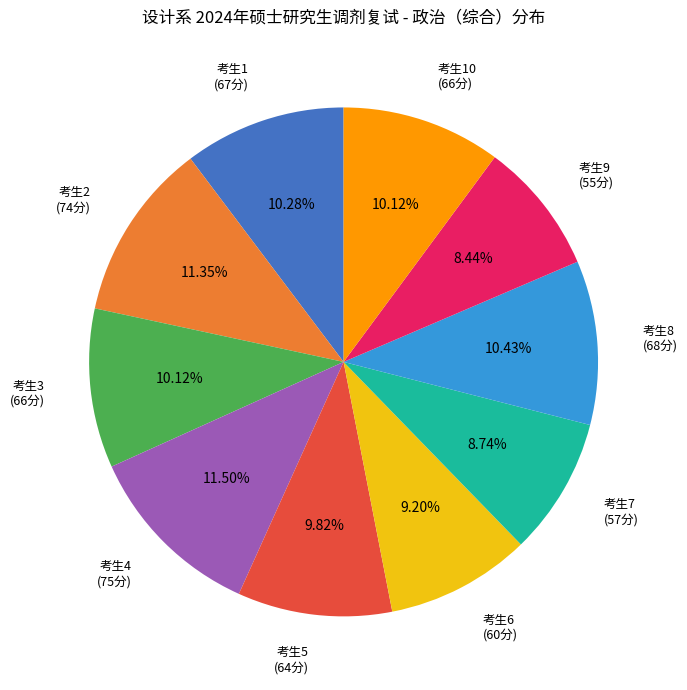

Count the number of slices in the pie.

10